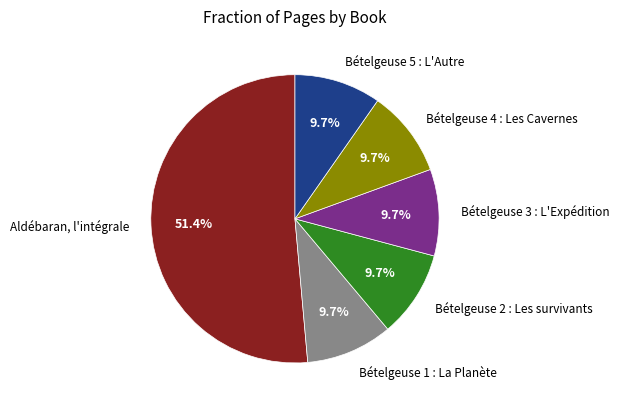

To the nearest percent, what percentage of the pie is Bételgeuse 1 : La Planète?

10%